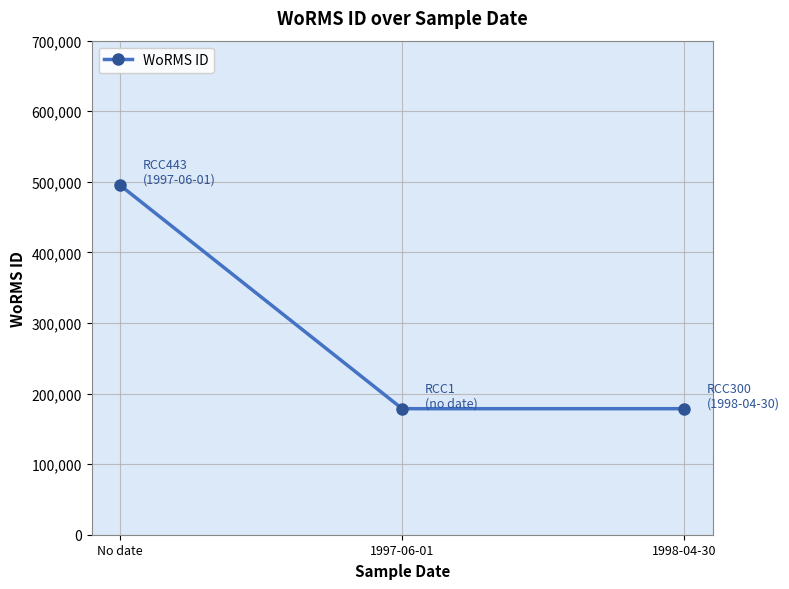

Reading left to right, what are all the values shown in this chart?

No date=495424	1997-06-01=178583	1998-04-30=178583